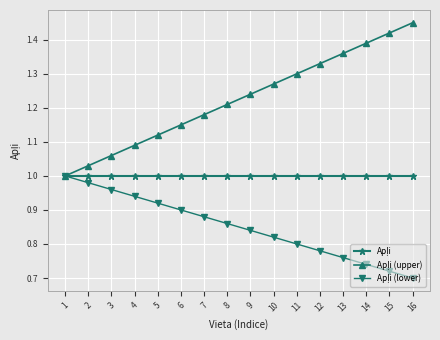

Which category has the highest value across all series?

16